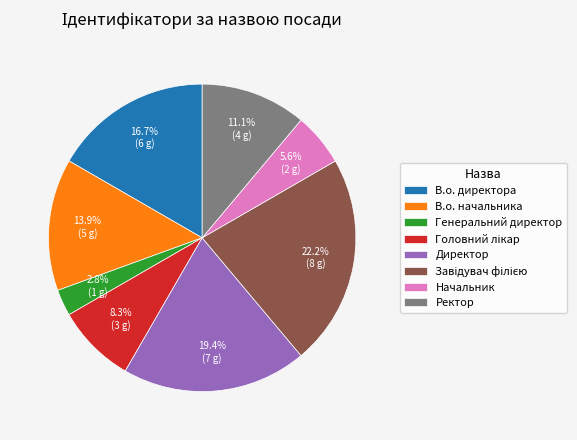

How many segments does this pie chart have?

8